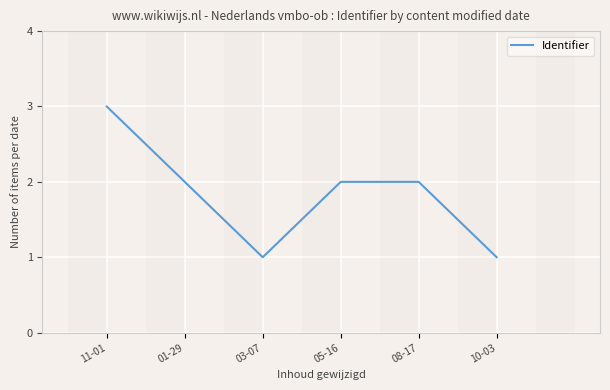

How many interior local valleys (lower than both neighbors) does the data have?

1